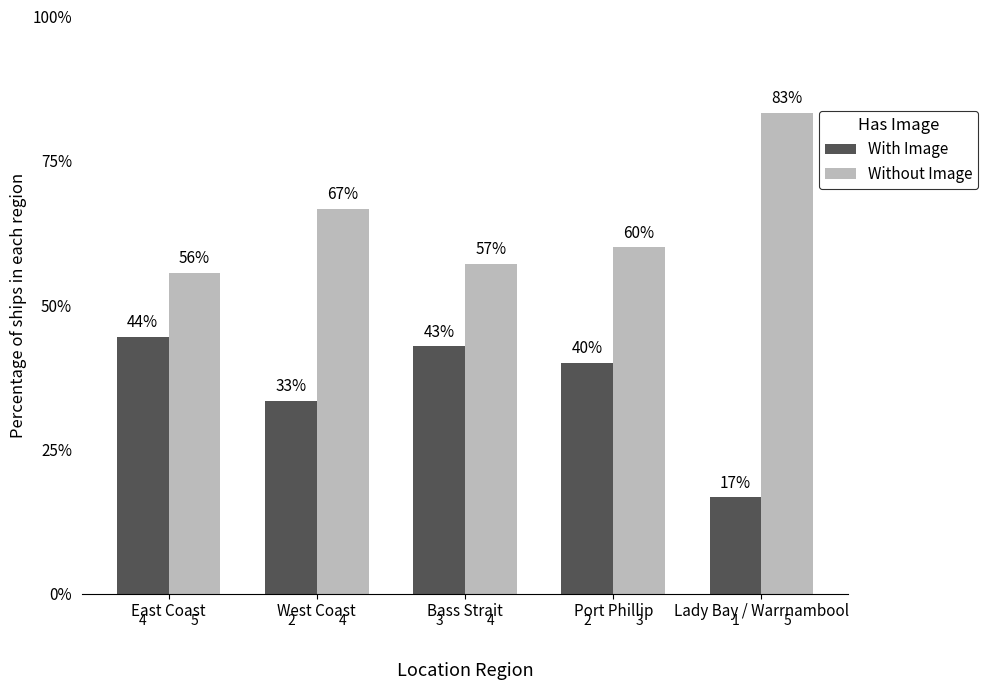

What are all the series names shown in the legend?

With Image, Without Image